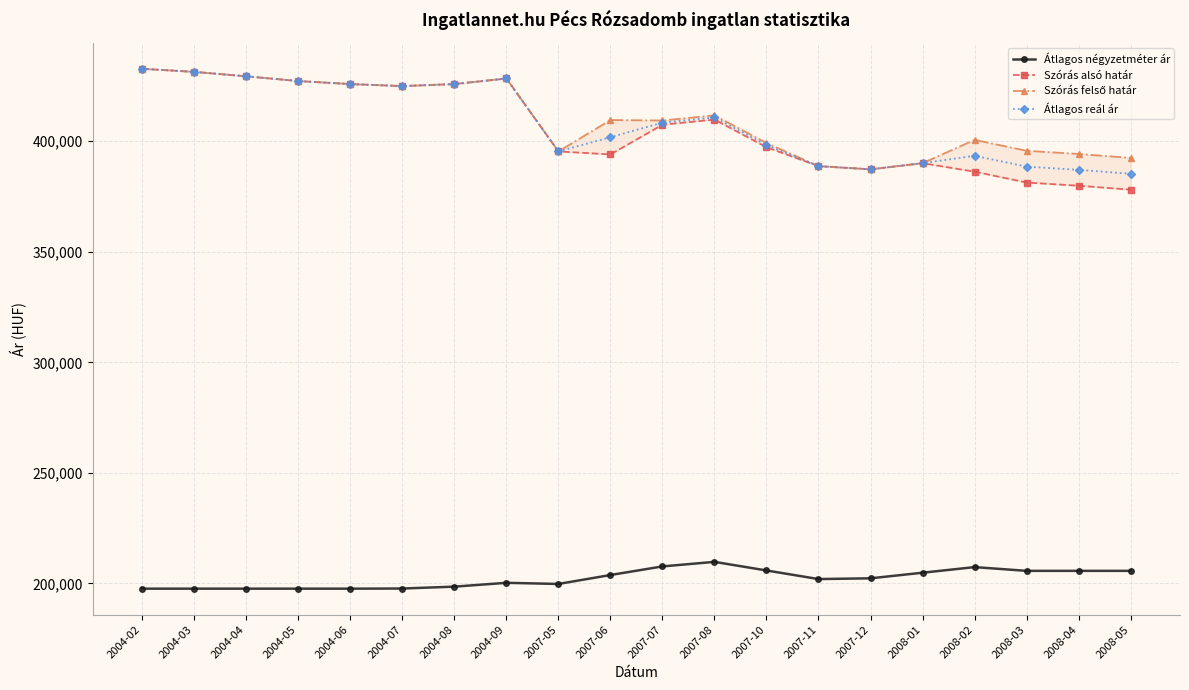

Is this an area chart (filled region under the line)?

No